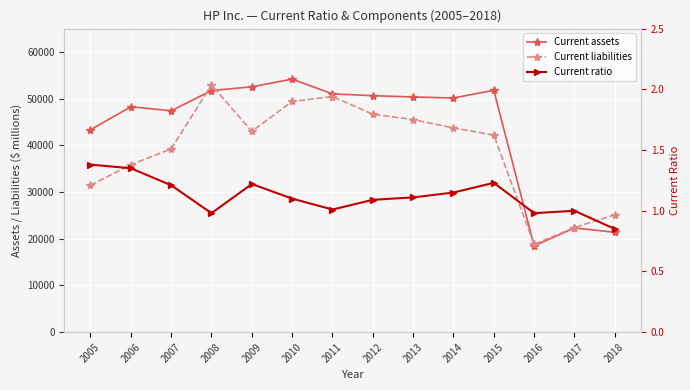

What is the difference between the Current liabilities values at 2015 and 2005?

10731.0